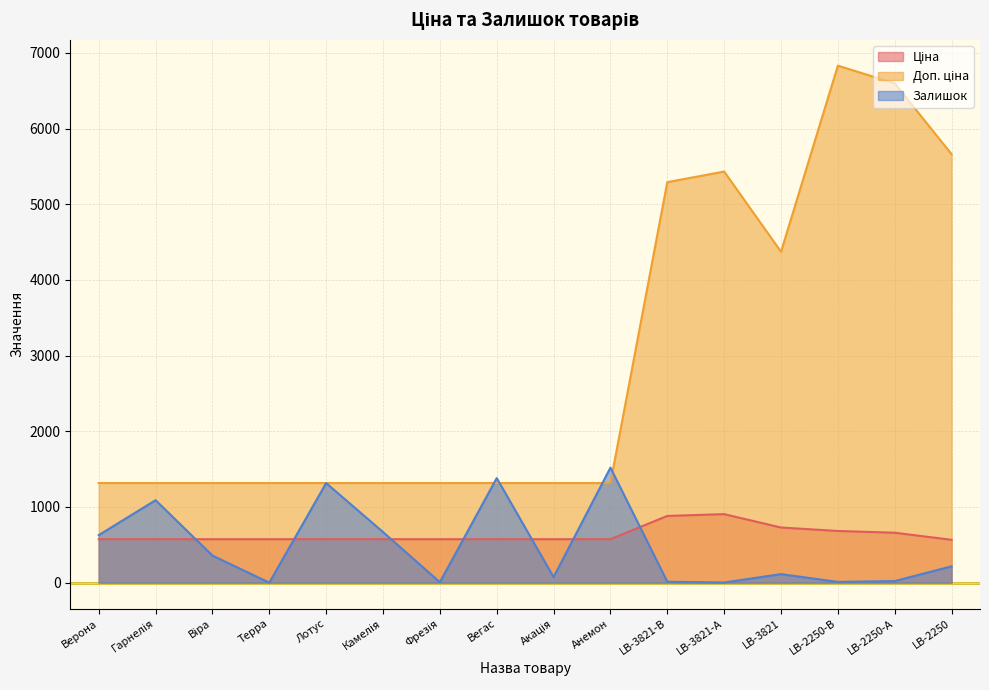

List the series in order of their peak value, lowest first.

Ціна, Залишок, Доп. ціна